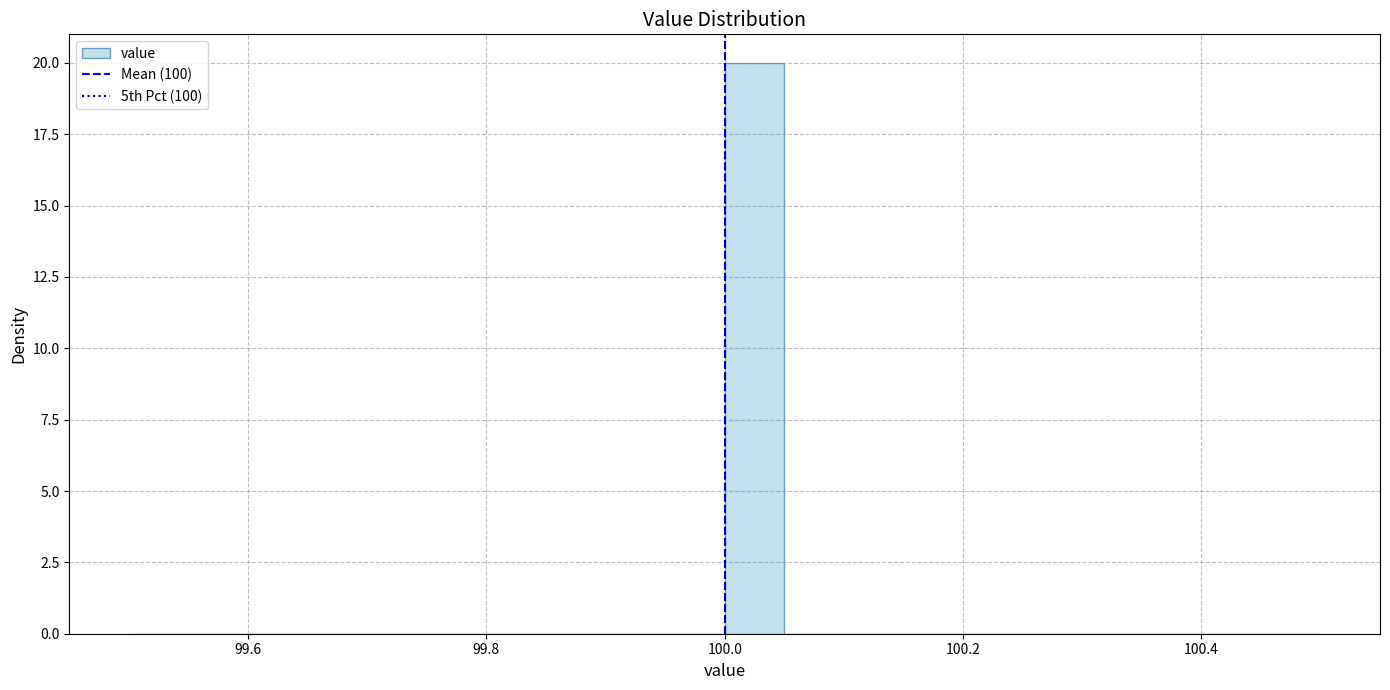

Around what value on the x-axis is the tallest bar? Give the approximate position of its centre, as read against the axis.

100.02